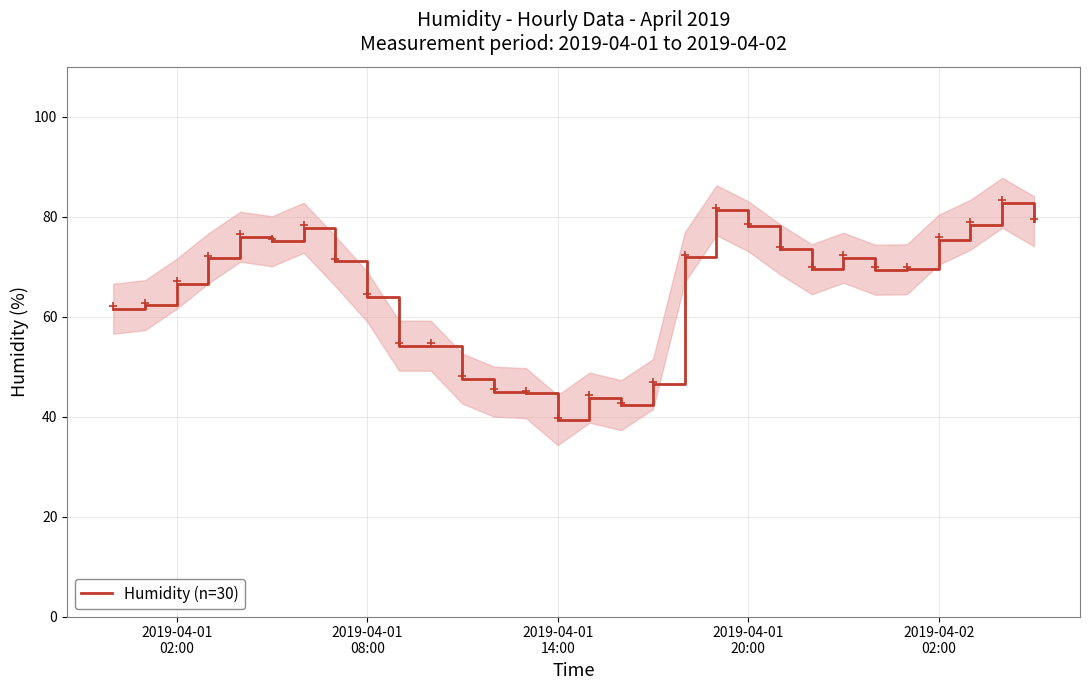

What is the lowest value of the Humidity (n=30) series?

39.3